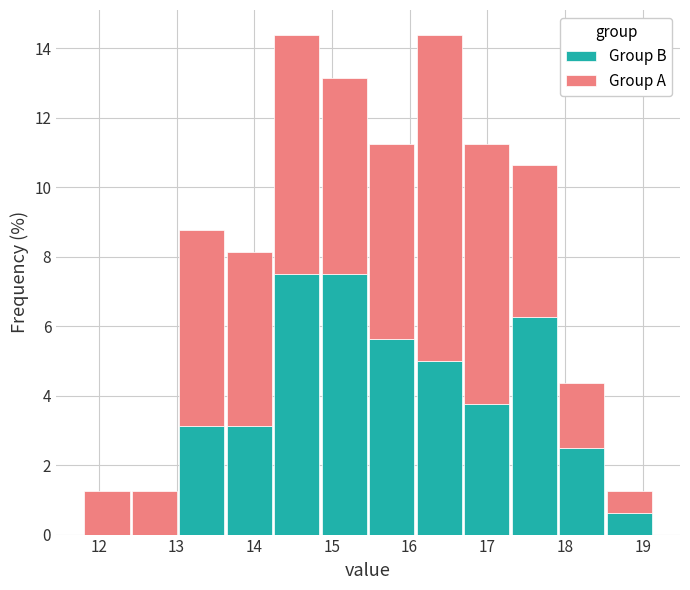

Reading left to right, transcribe this chart: for each stacked bar, give the range it covers on the x-axis and its total height. Neither the bar edges nor the heights are printed on the chart, so give them approximately, as read against the axes.

11.8 to 12.4: 1.2
12.4 to 13.0: 1.2
13.0 to 13.6: 8.8
13.6 to 14.2: 8.2
14.2 to 14.9: 14.4
14.9 to 15.5: 13.2
15.5 to 16.1: 11.2
16.1 to 16.7: 14.4
16.7 to 17.3: 11.2
17.3 to 17.9: 10.6
17.9 to 18.5: 4.4
18.5 to 19.1: 1.2